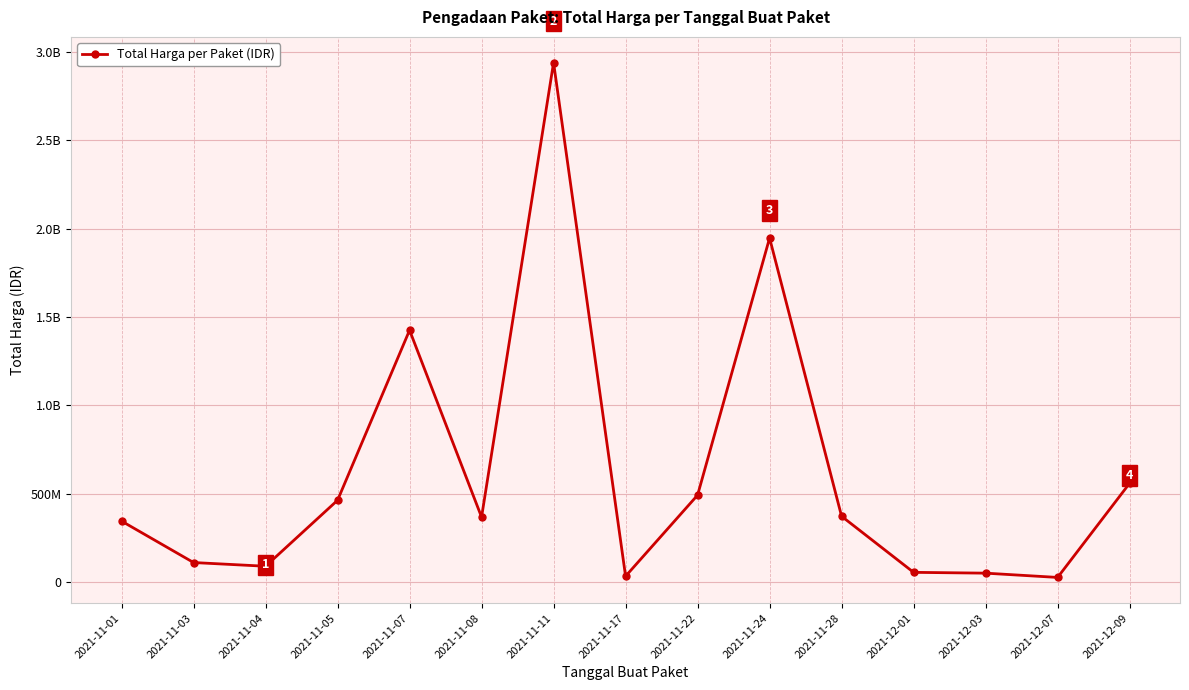

Does the chart have visible grid lines?

Yes